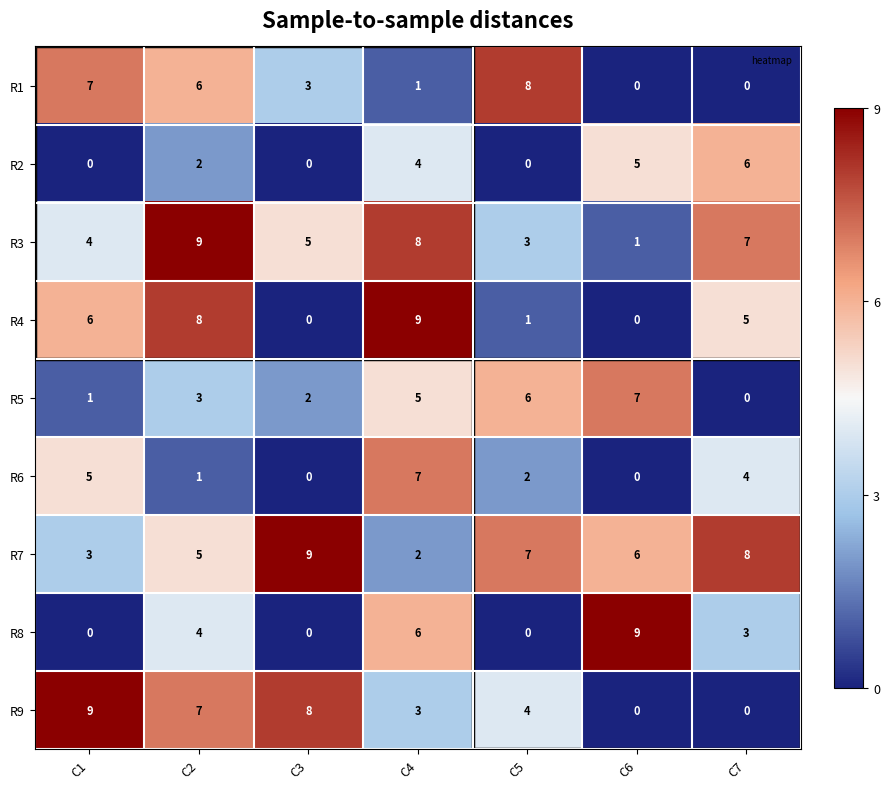

How many values in the R4 series are below 5?

3